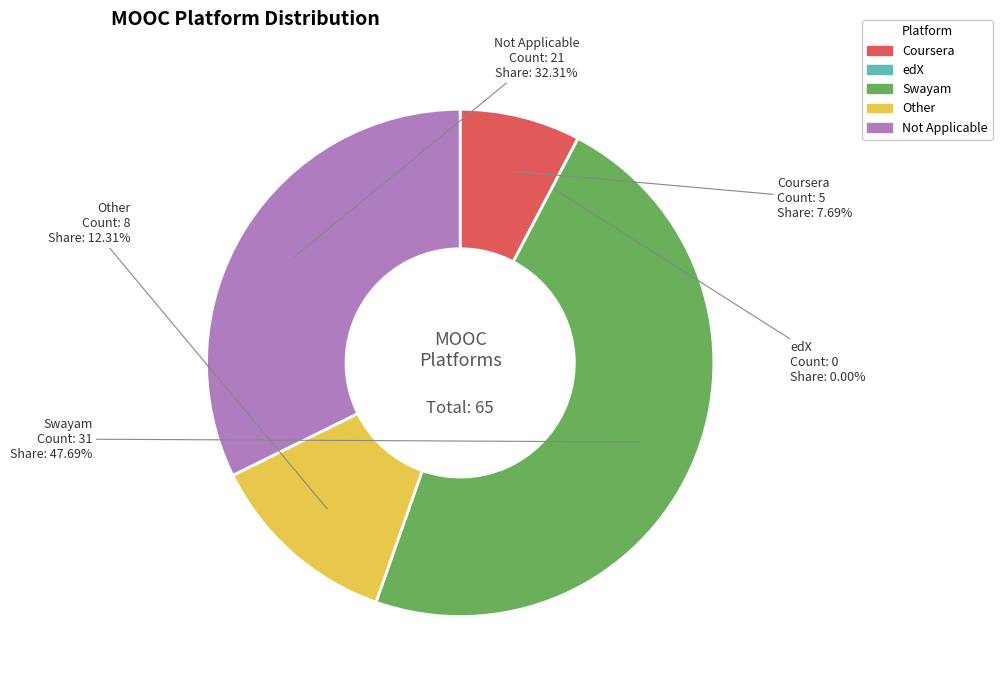

Is Not Applicable the majority of the pie?

No